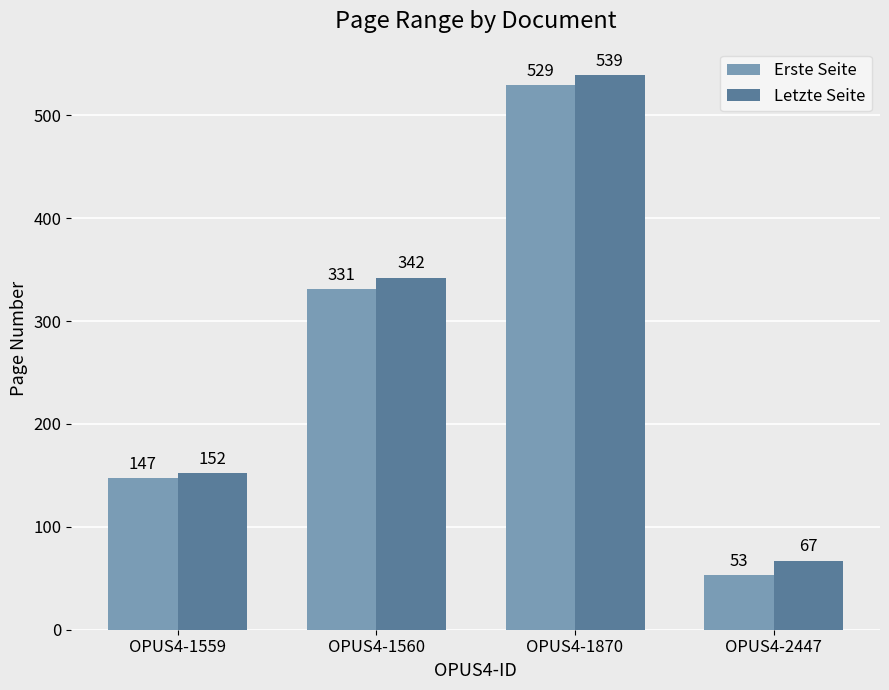

How many bars are there in each group?

2